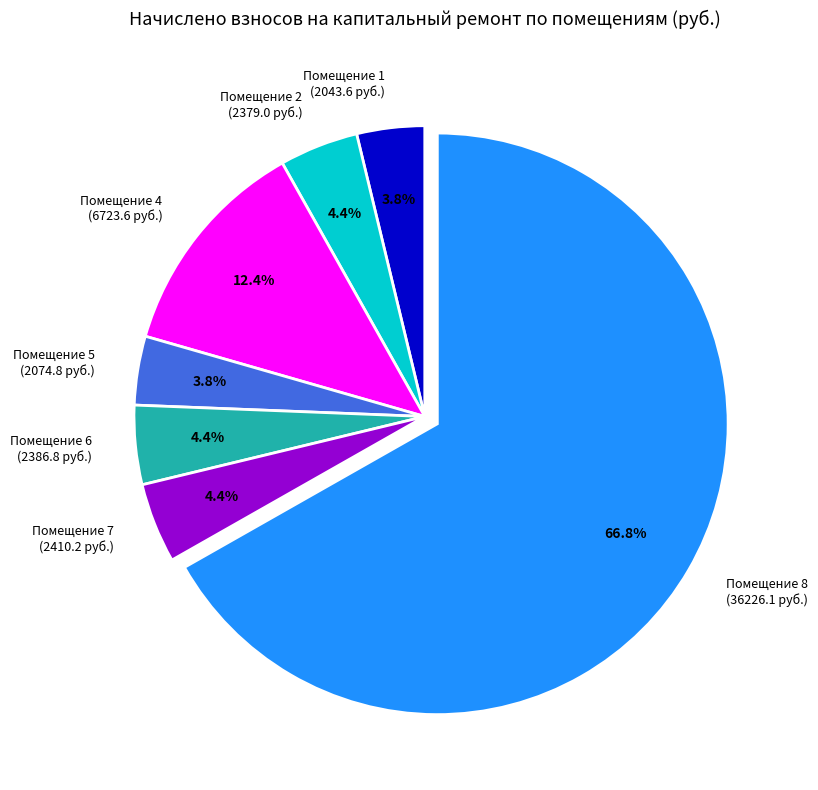

Count the number of slices in the pie.

7